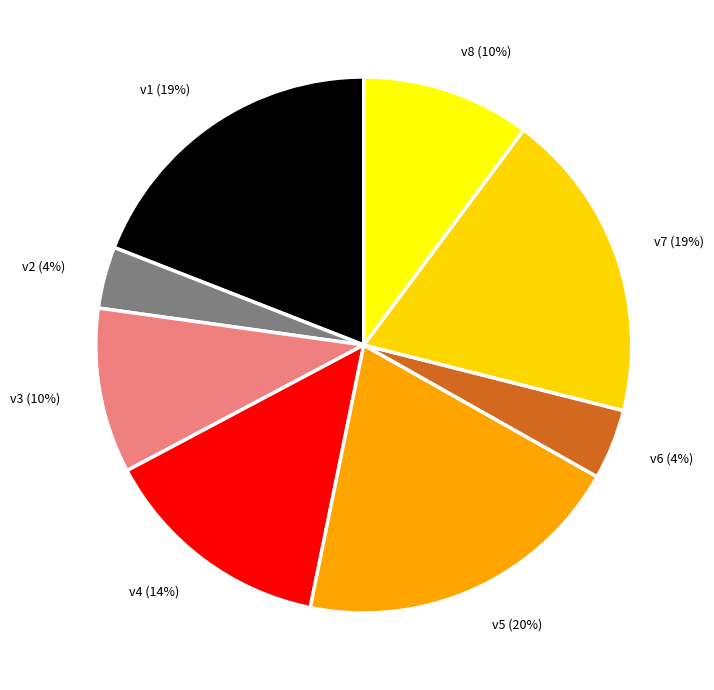

Do v5 (20%) and v7 (19%) together represent more than half of the pie?

No